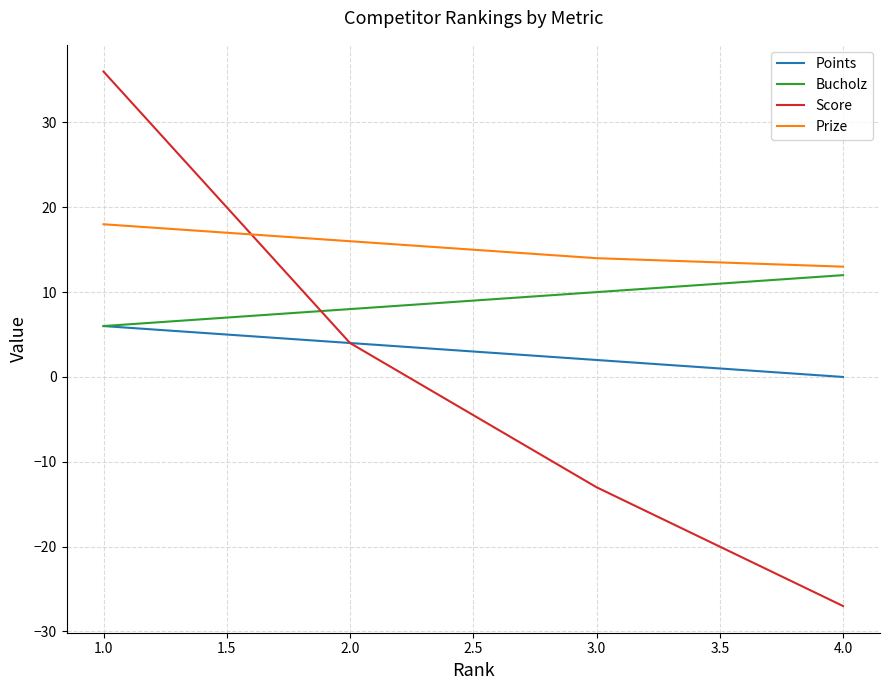

What is the total value across all series at 1.0?

66